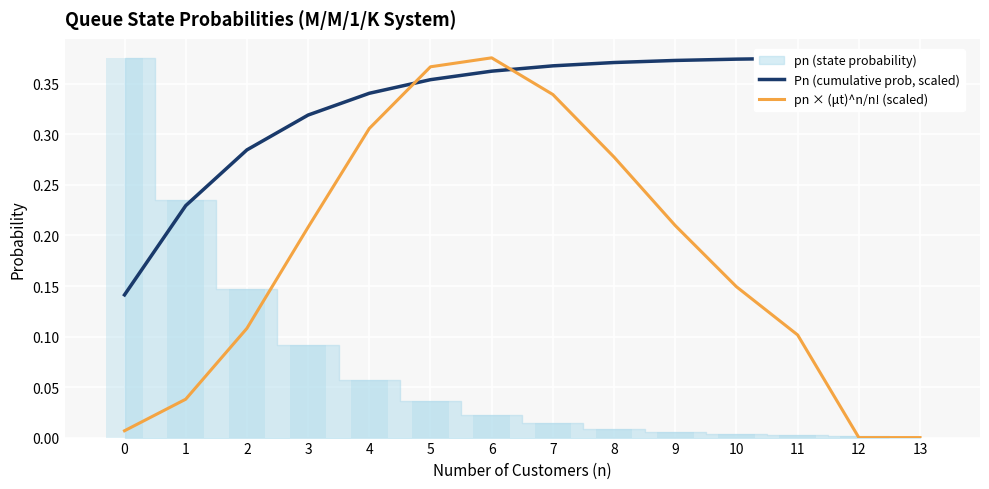

Which series has the widest spread of values?

pn × (μt)^n/n! (scaled)